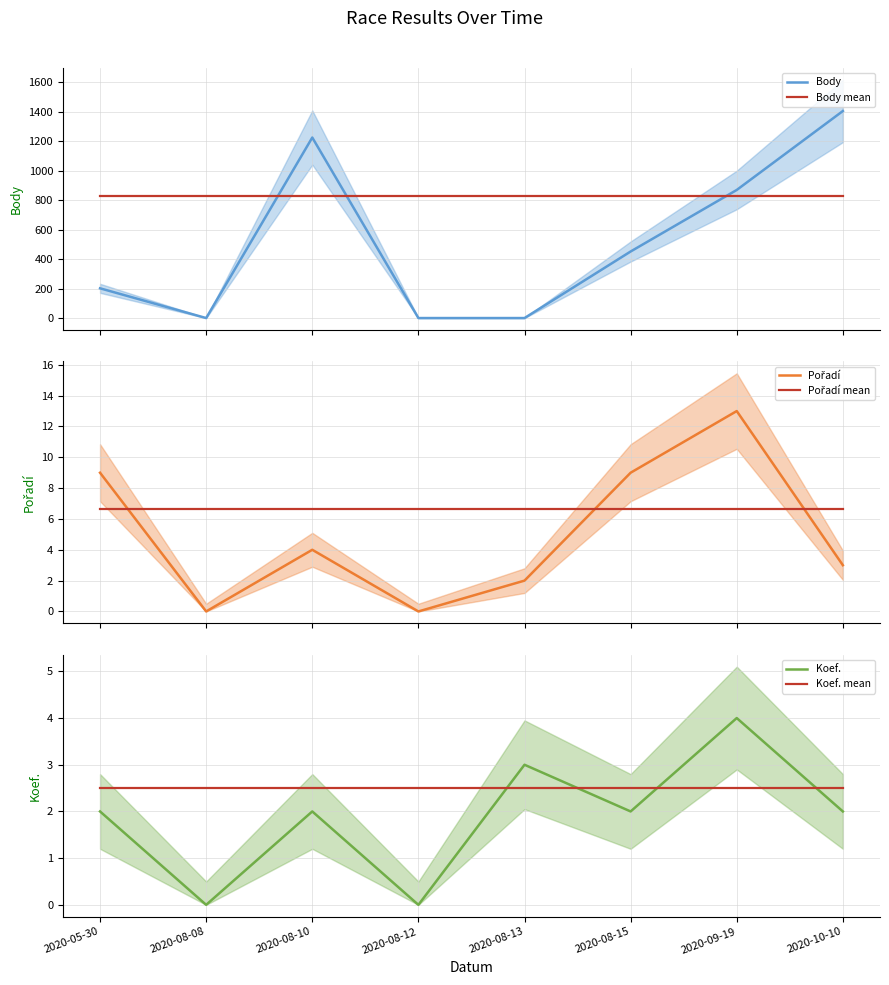

What is the approximate value of Koef. mean at 2020-09-19?

2.5